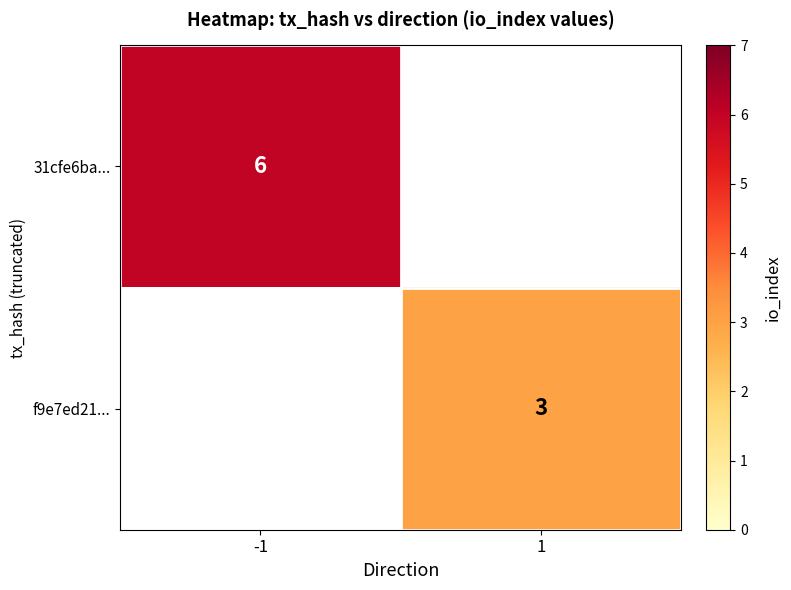

At how many categories does at least one series exceed 4?

1